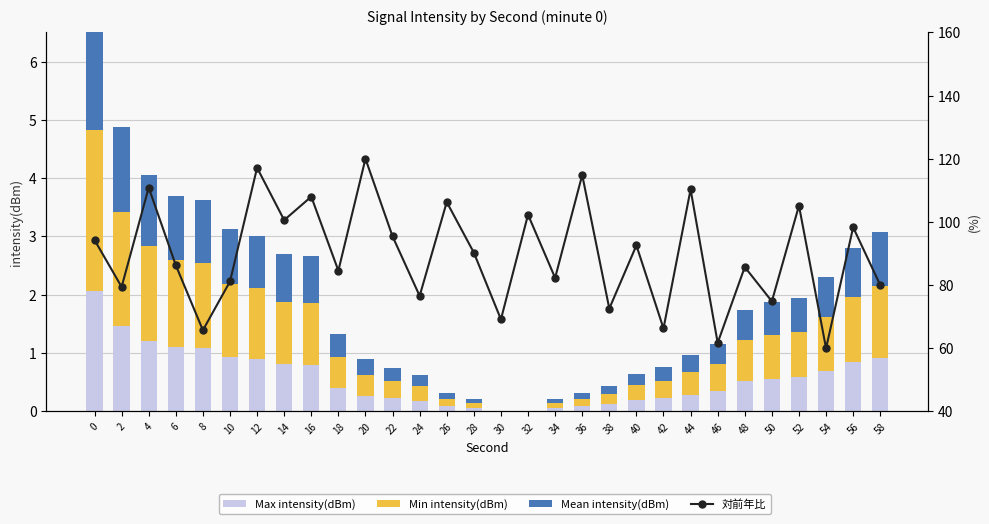

What is the sum of all Min intensity(dBm) values?

22.8